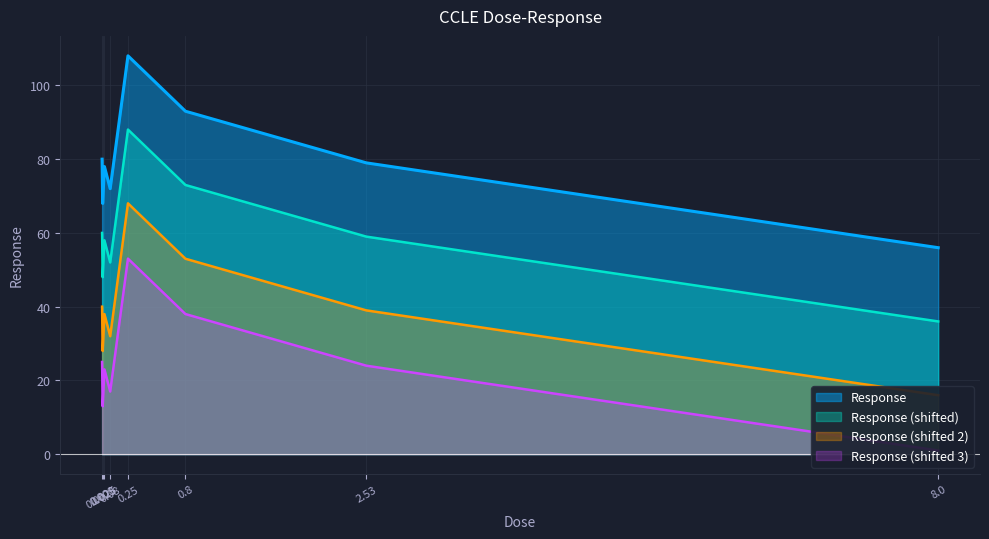

What is the label of the 1st point from the right?

8.0